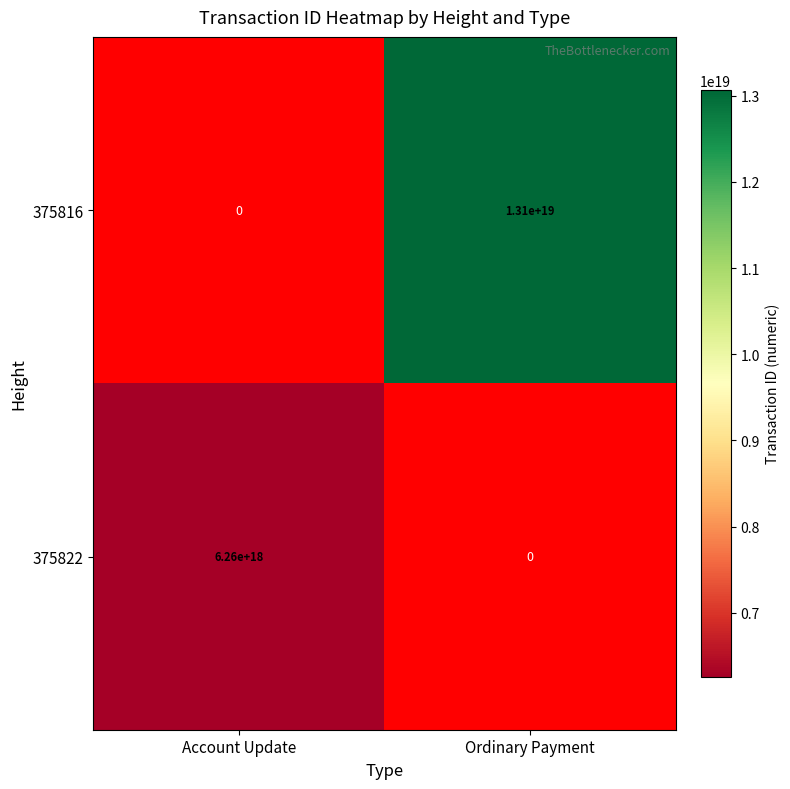

The 375816 series shows 4645506495795759104 at Ordinary Payment. True or false?

False